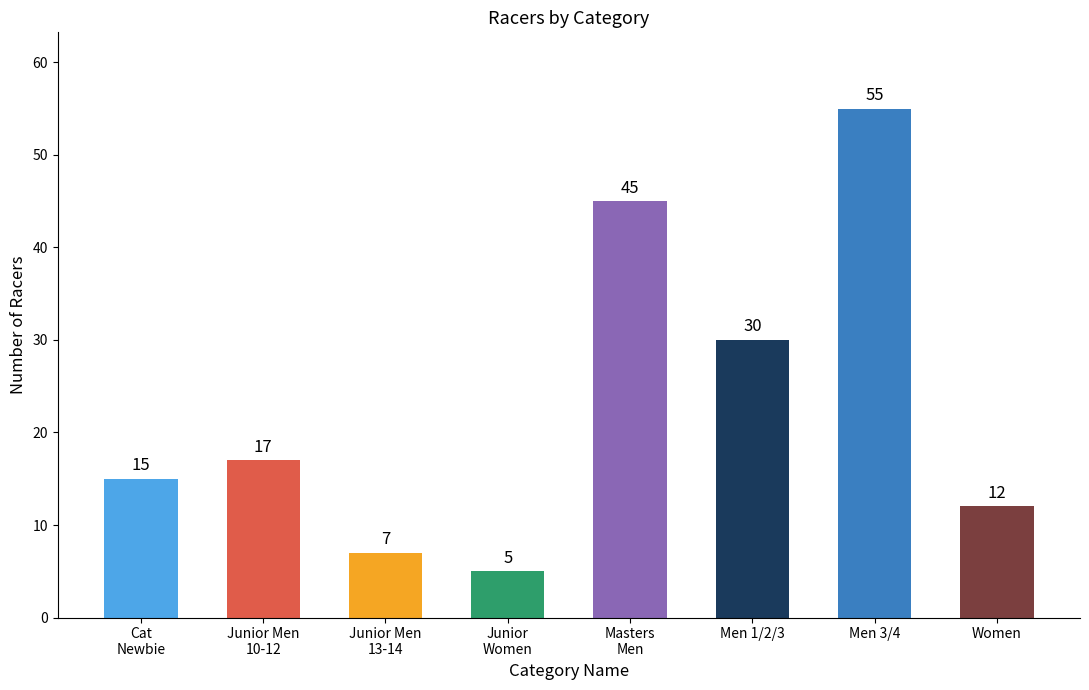

Count the number of data series in this chart.

1